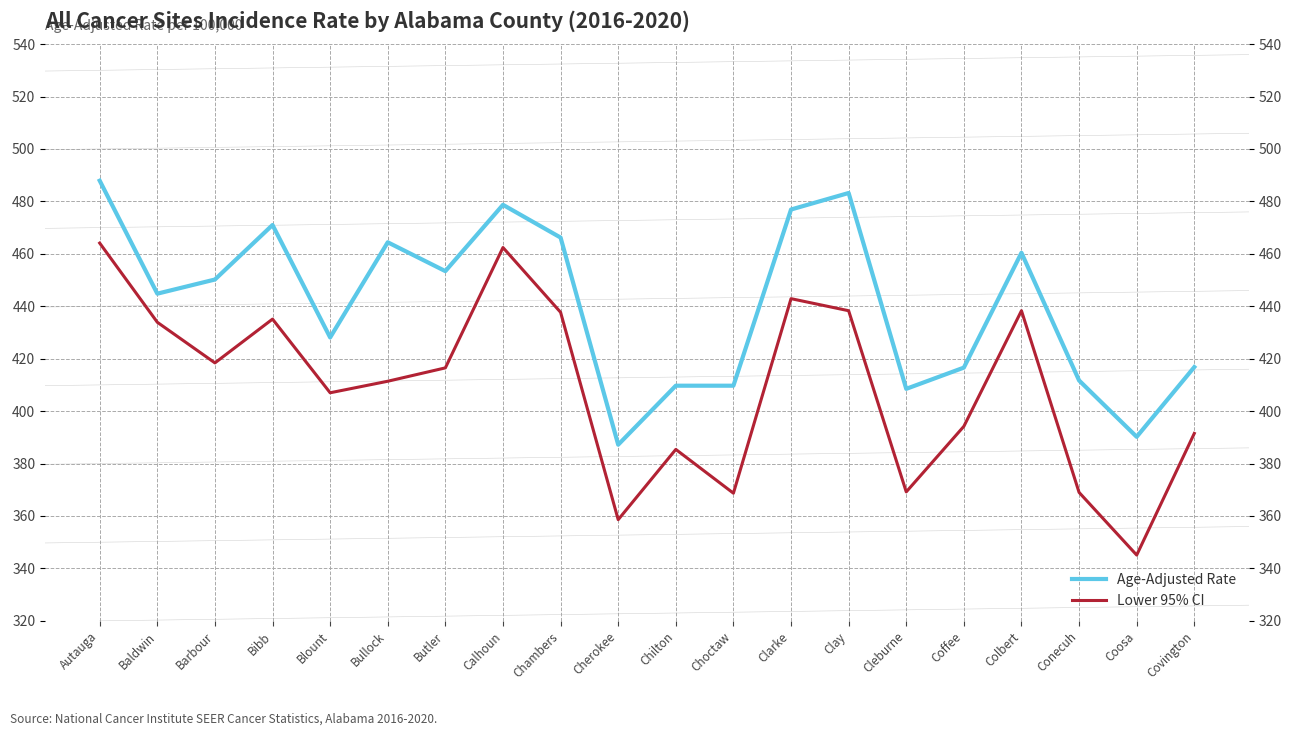

What is the label of the 8th point from the right?

Clarke